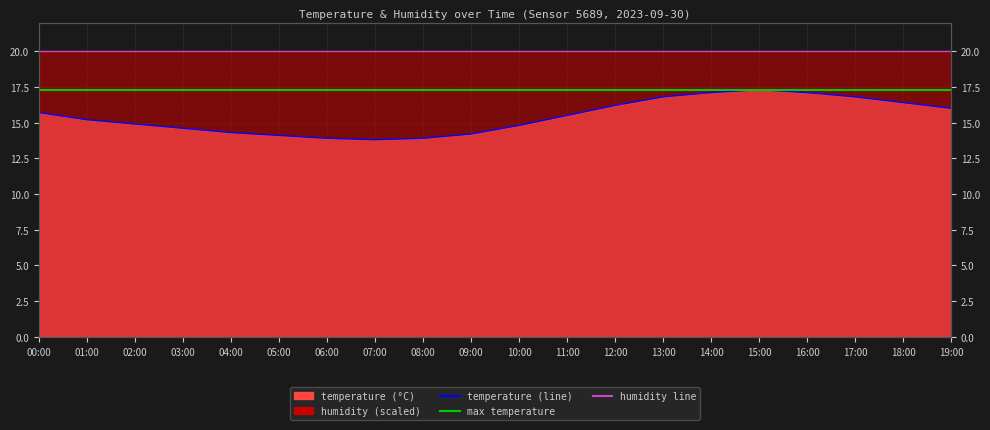

True or false: the data has more than 0 interior local peaks.

True